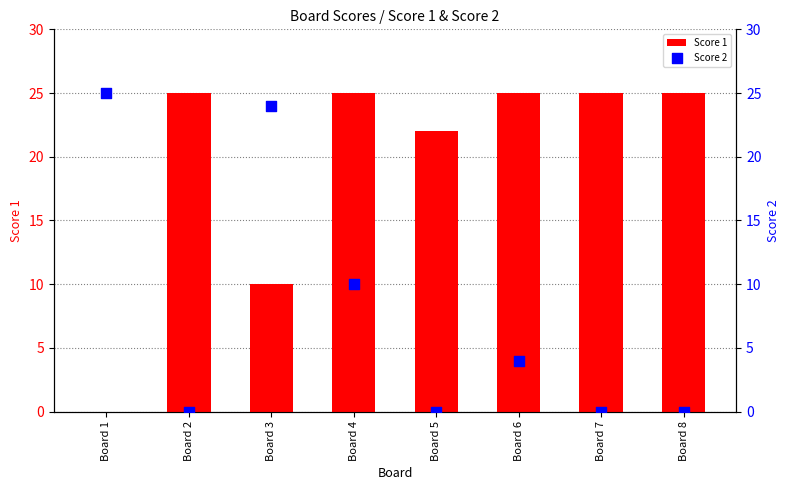

Which series has the widest spread of Y values?

Score 1